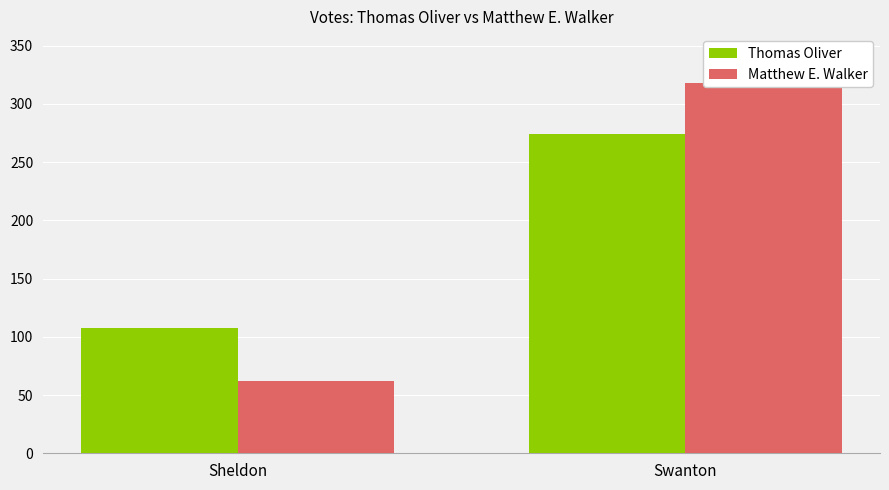

Does the chart contain any negative values?

No